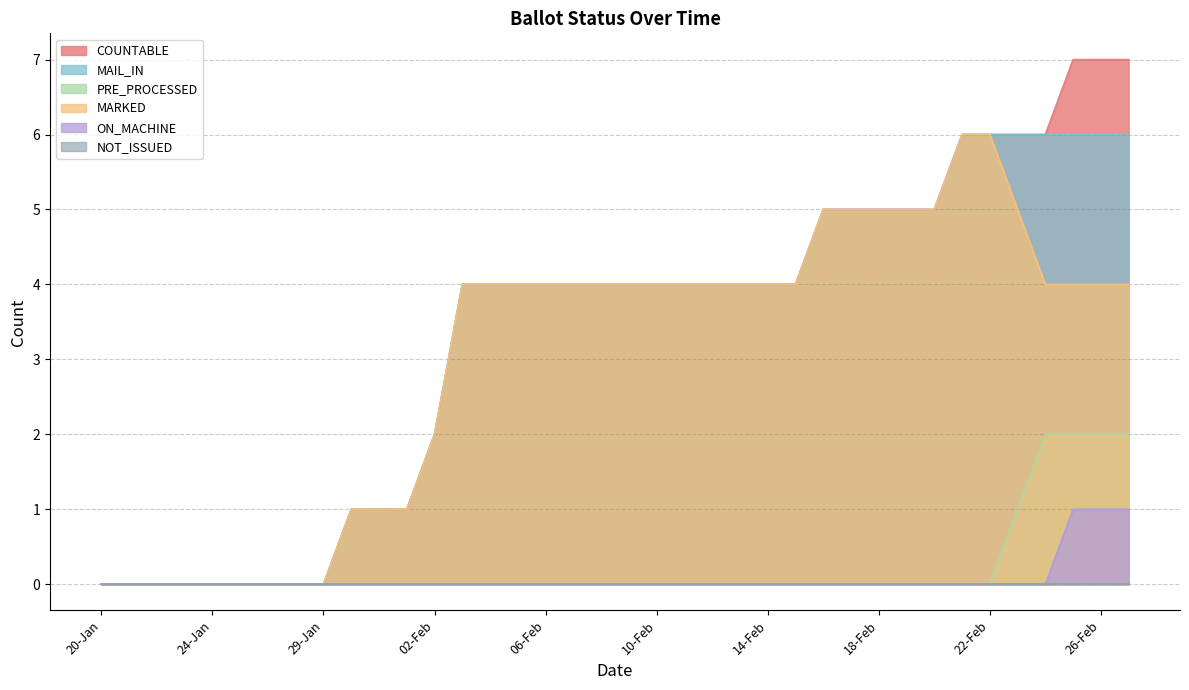

Which series has the largest total across all categories?

COUNTABLE